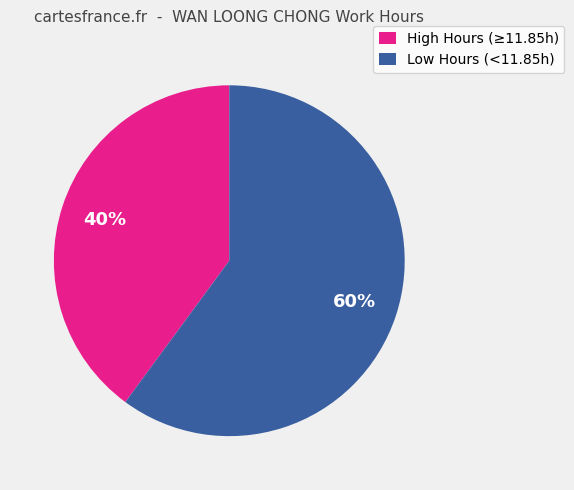

To the nearest percent, what is the difference between the largest and smallest slice percentages?

20%